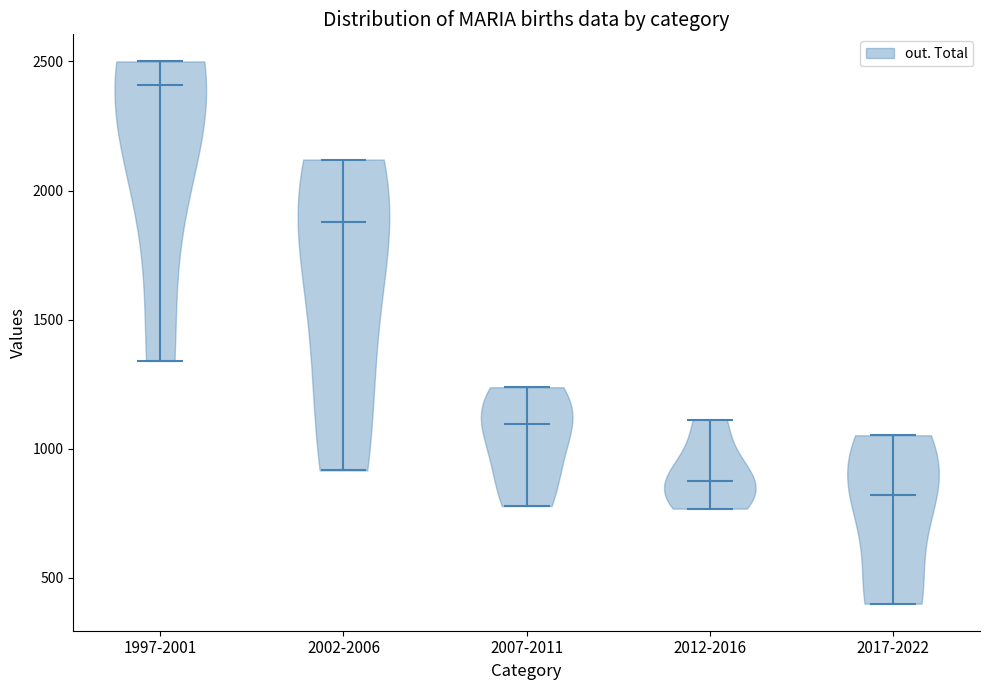

Which violin has the lowest median line?

2017-2022